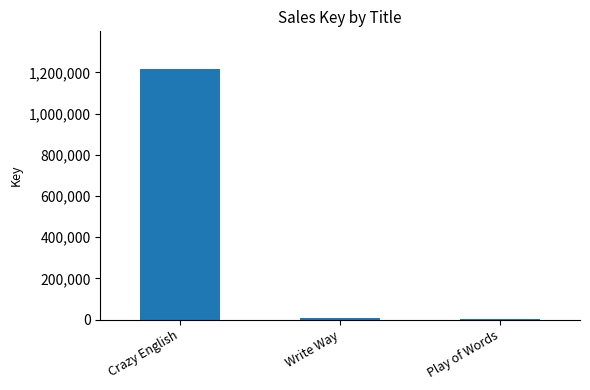

What is the greatest value displayed?

1216378